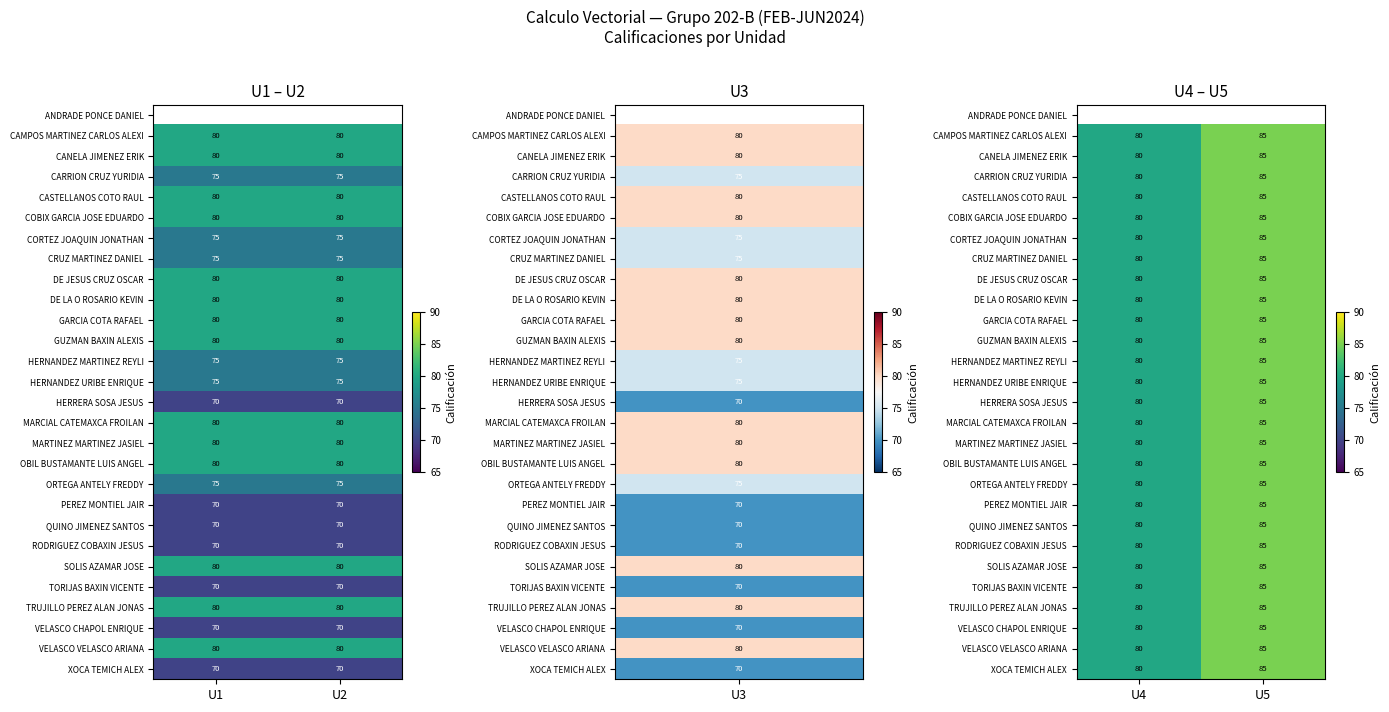

Rank the series by their maximum value, from highest to lowest.

ANDRADE PONCE DANIEL, CAMPOS MARTINEZ CARLOS ALEXI, CANELA JIMENEZ ERIK, CARRION CRUZ YURIDIA, CASTELLANOS COTO RAUL, COBIX GARCIA JOSE EDUARDO, CORTEZ JOAQUIN JONATHAN, CRUZ MARTINEZ DANIEL, DE JESUS CRUZ OSCAR, DE LA O ROSARIO KEVIN, GARCIA COTA RAFAEL, GUZMAN BAXIN ALEXIS, HERNANDEZ MARTINEZ REYLI, HERNANDEZ URIBE ENRIQUE, HERRERA SOSA JESUS, MARCIAL CATEMAXCA FROILAN, MARTINEZ MARTINEZ JASIEL, OBIL BUSTAMANTE LUIS ANGEL, ORTEGA ANTELY FREDDY, PEREZ MONTIEL JAIR, QUINO JIMENEZ SANTOS, RODRIGUEZ COBAXIN JESUS, SOLIS AZAMAR JOSE, TORIJAS BAXIN VICENTE, TRUJILLO PEREZ ALAN JONAS, VELASCO CHAPOL ENRIQUE, VELASCO VELASCO ARIANA, XOCA TEMICH ALEX